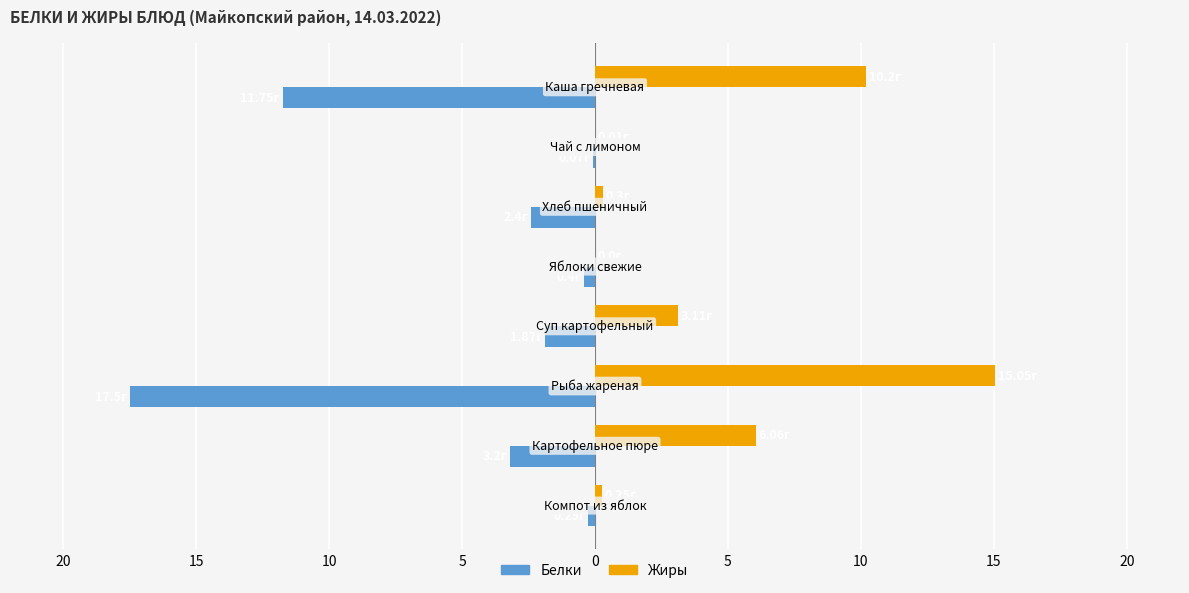

What are all the series names shown in the legend?

Белки, Жиры